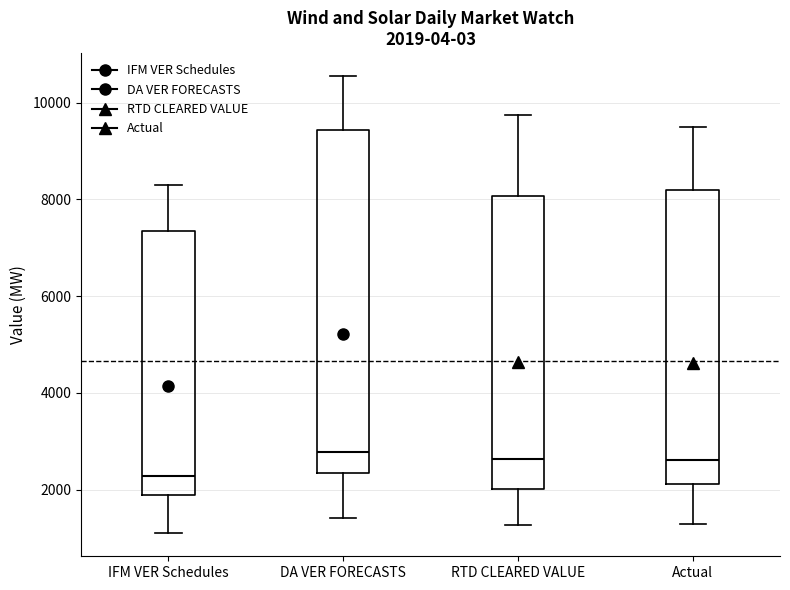

Comparing the boxes themselves (not the whiskers), which one is the tallest?

DA VER FORECASTS